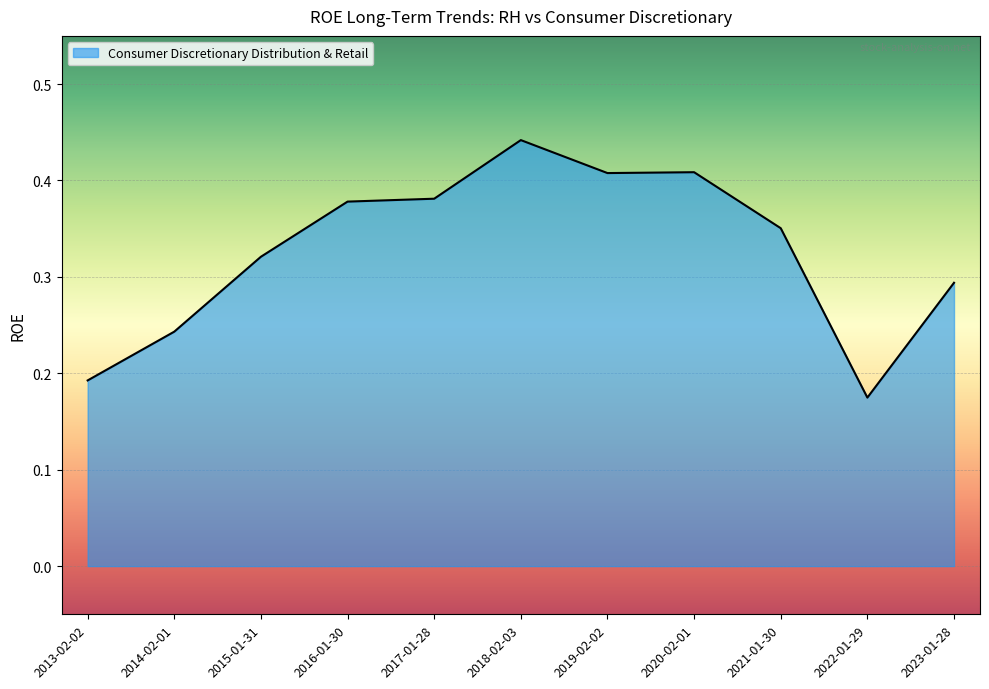

Is it true that the value at 2017-01-28 is 0.6?

False